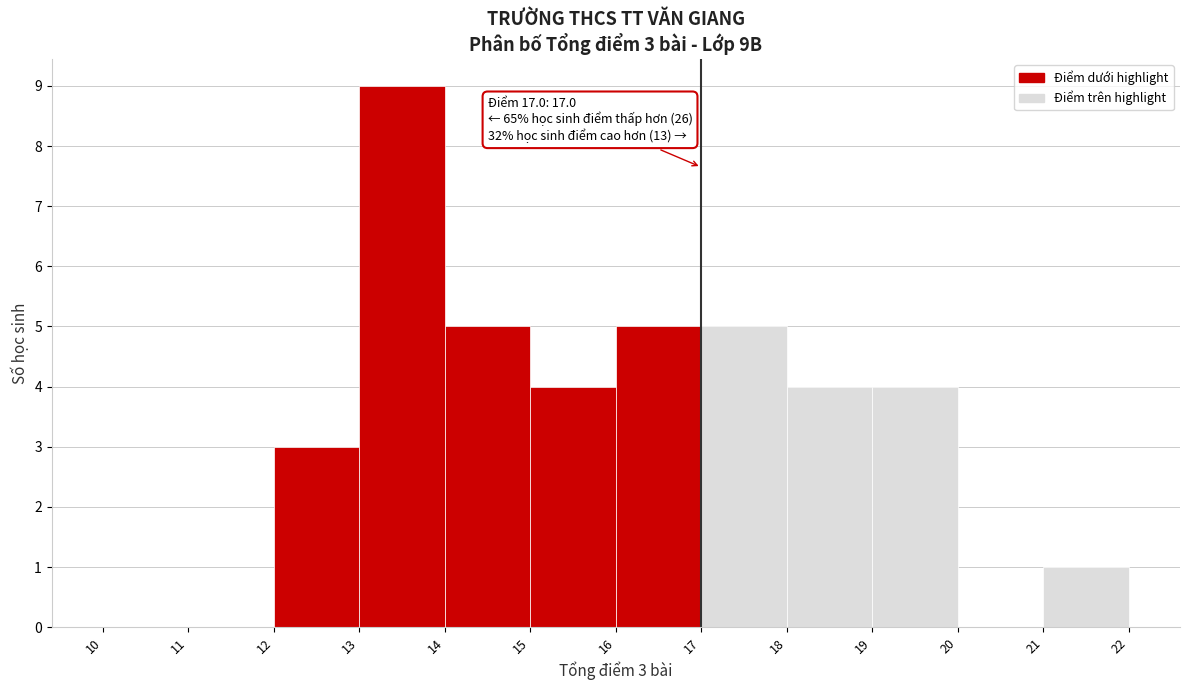

Which range on the x-axis has the tallest bar?

13 to 14